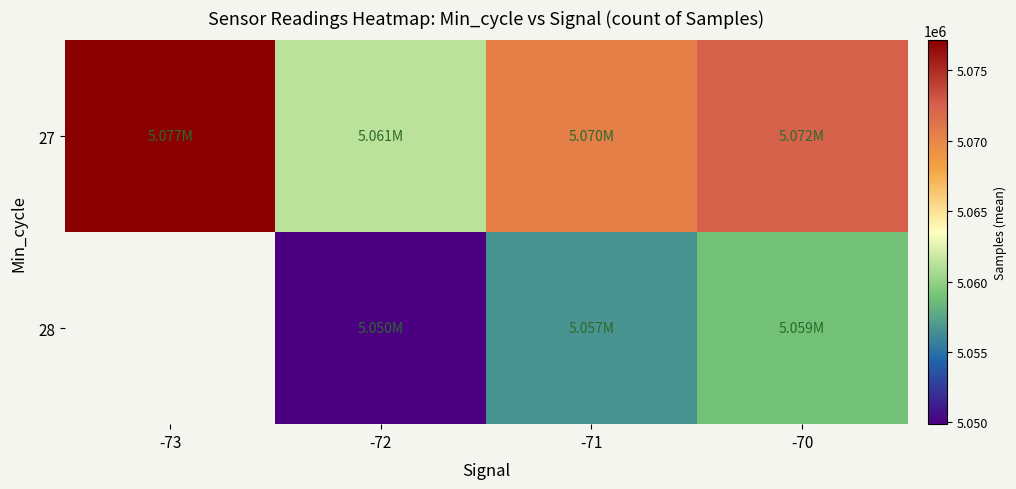

Is the value of 27 at -70 greater than the value of 28 at -70?

Yes